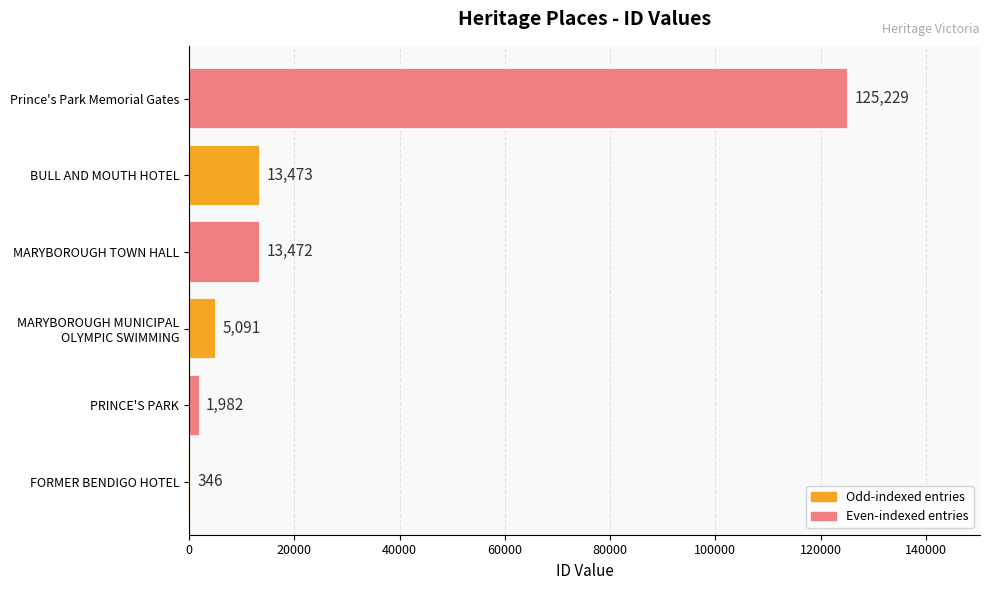

What is the maximum value shown in the chart?

125229